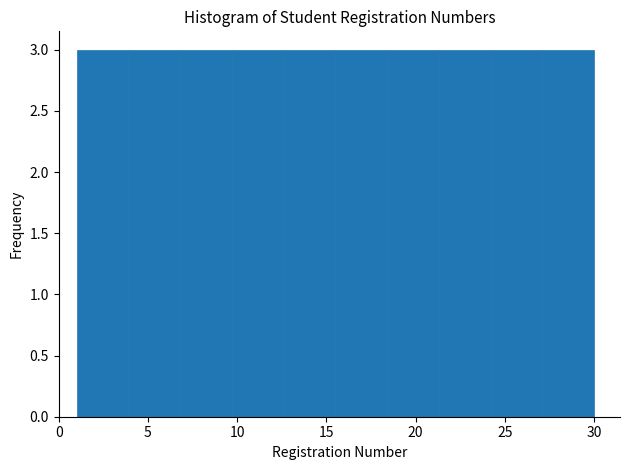

How tall is the bar that spans 21.3 to 24.2 on the x-axis? Neither the bar edges nor the heights are printed on the chart, so give them approximately, as read against the axes.

3